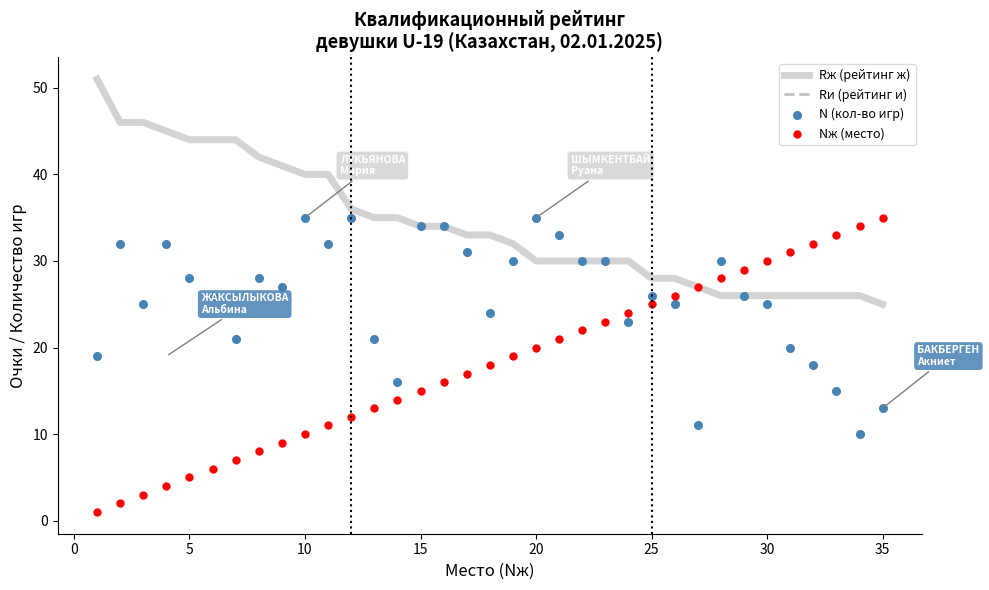

What are all the series names shown in the legend?

Rж (рейтинг ж), Rи (рейтинг и), N (кол-во игр), Nж (место)